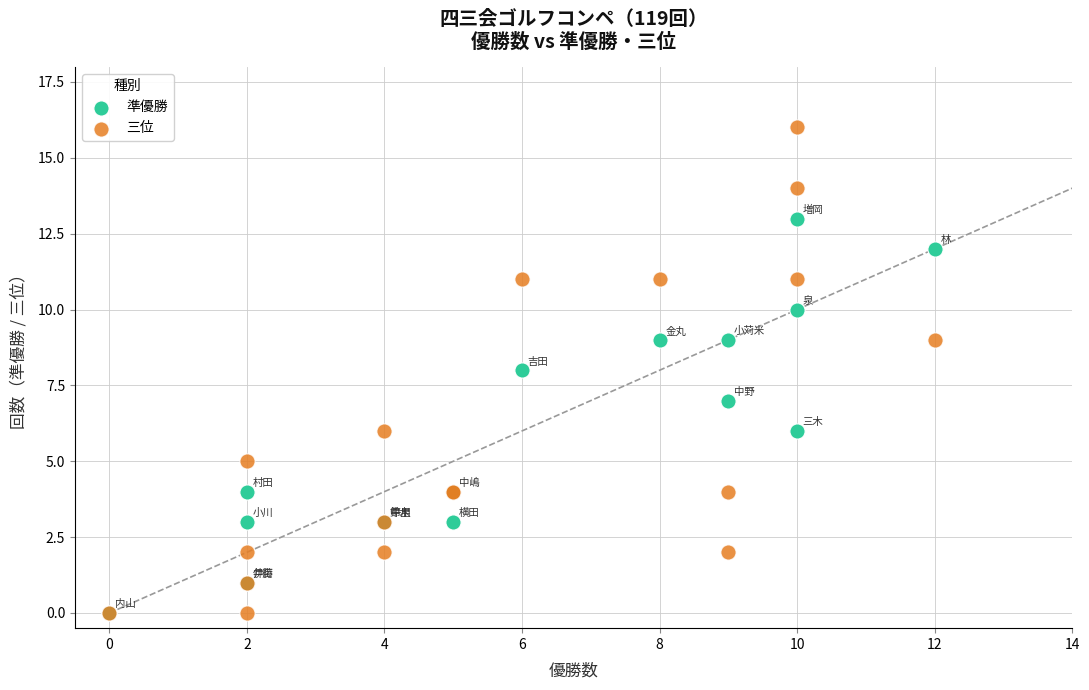

Which series contains the highest Y value?

三位